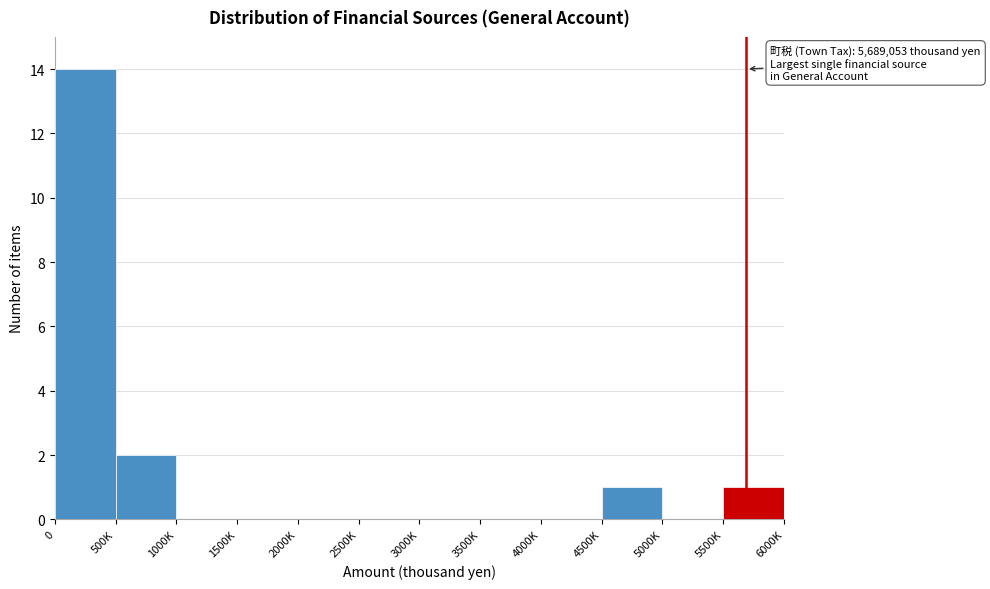

Reading left to right, list all the values displayed in this chart.

0=14	500K=2	1000K=0	1500K=0	2000K=0	2500K=0	3000K=0	3500K=0	4000K=0	4500K=1	5000K=0	5500K=1